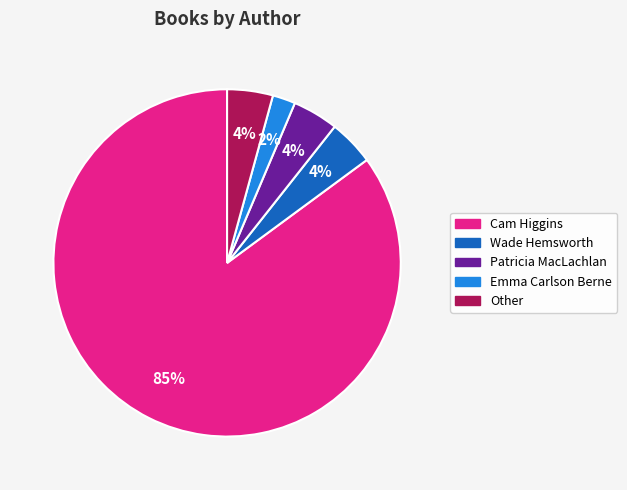

To the nearest percent, what is the average slice percentage?

20%